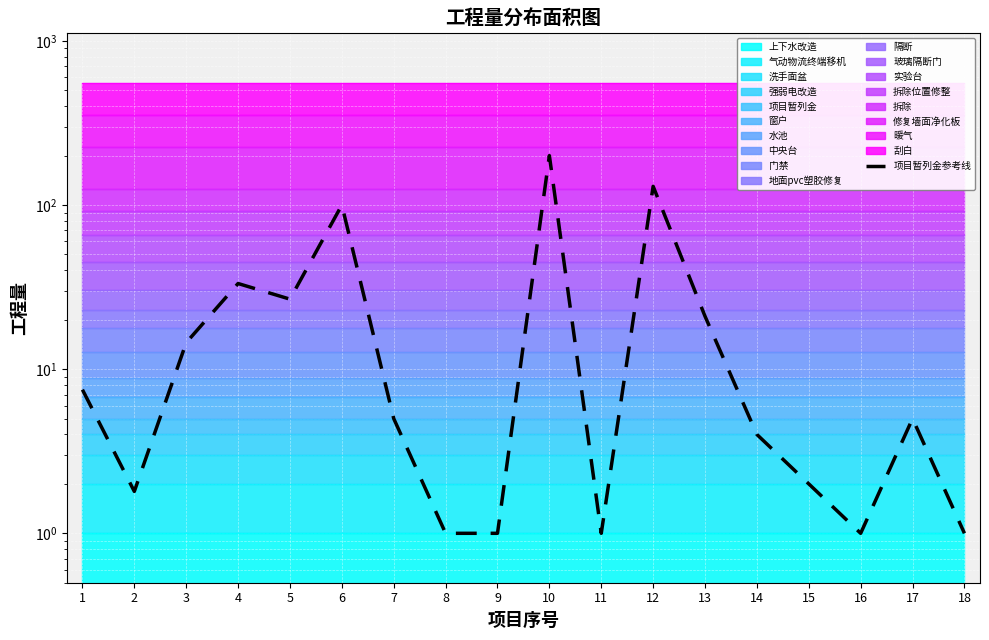

Is it true that the value at 18 is 0.3?

False